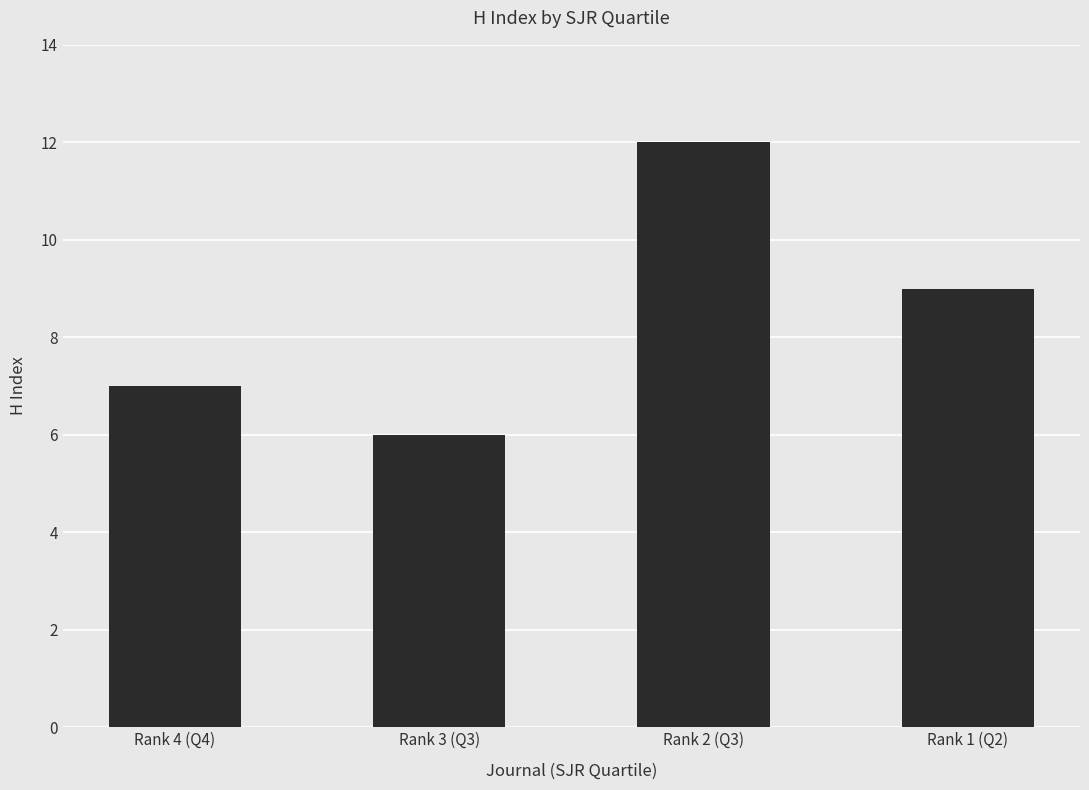

Where is the data nearest to the value 9?

Rank 1 (Q2)